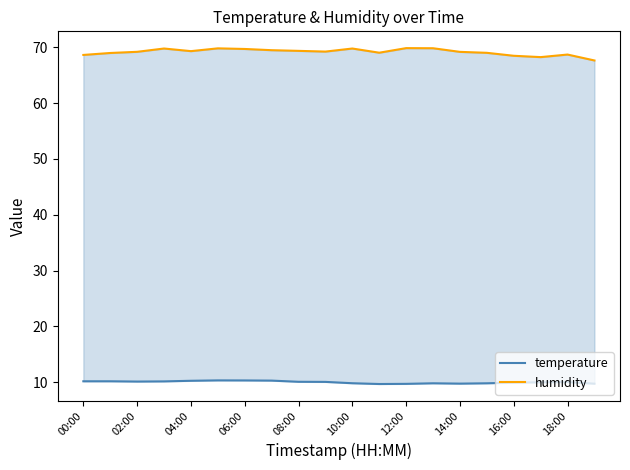

True or false: humidity and temperature cross at least once.

False